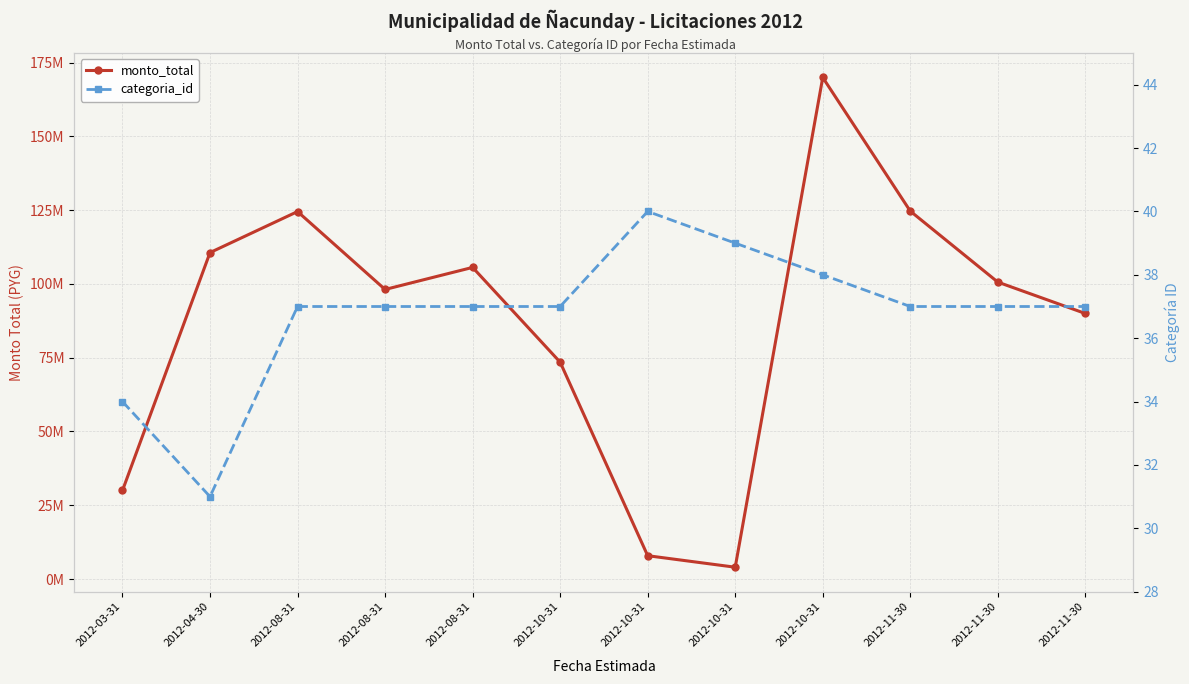

What is the label of the 3rd point from the left?

2012-08-31